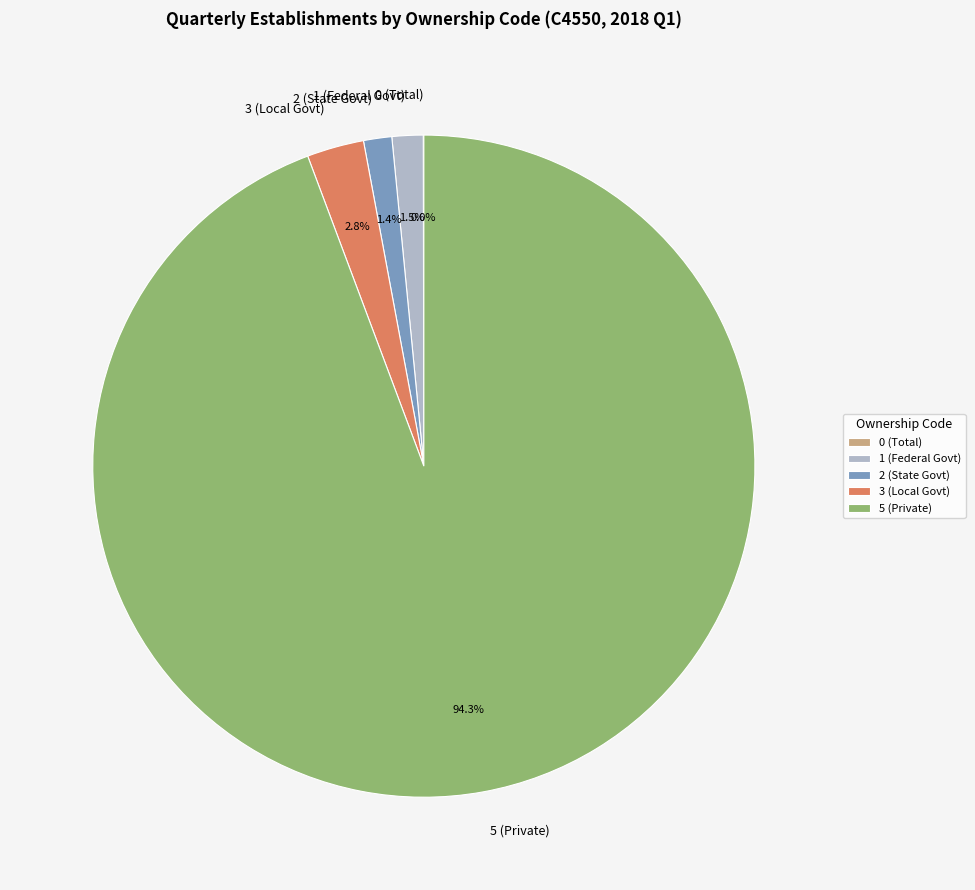

What percentage do 3 (Local Govt) and 2 (State Govt) together represent?

4.2%